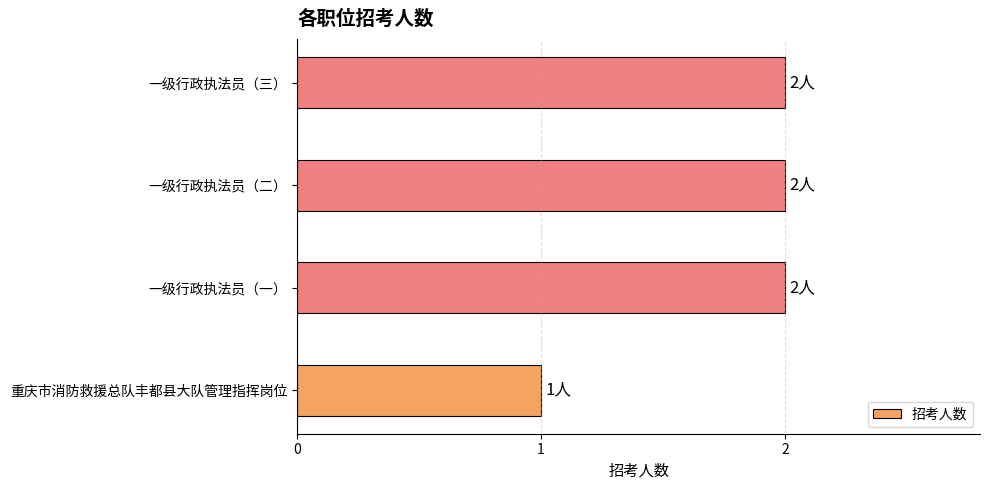

The chart shows a value of 2 at 一级行政执法员（一）. True or false?

True